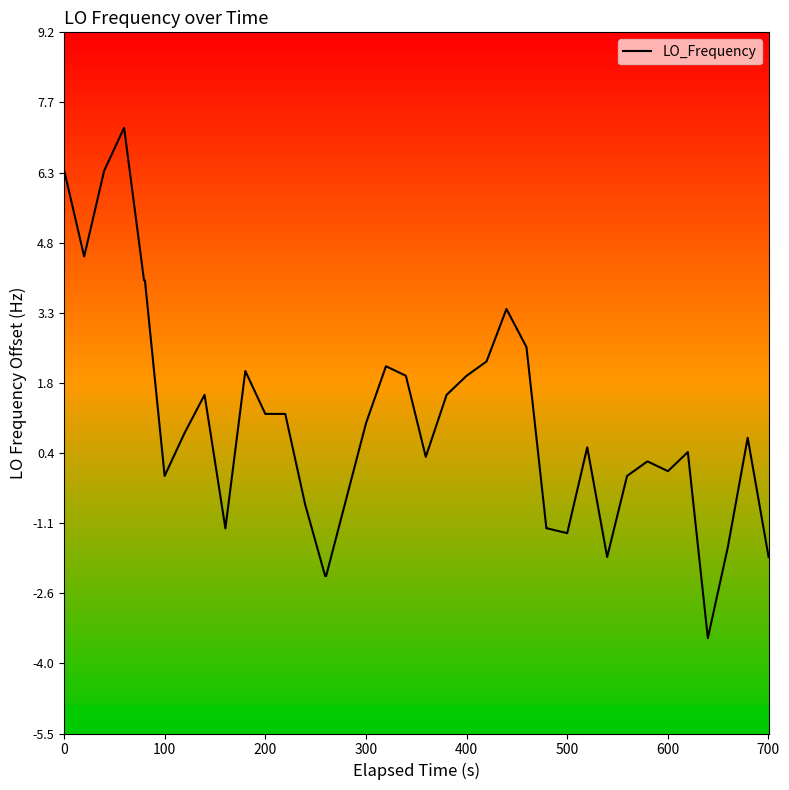

What is the maximum value shown in the chart?

7.2